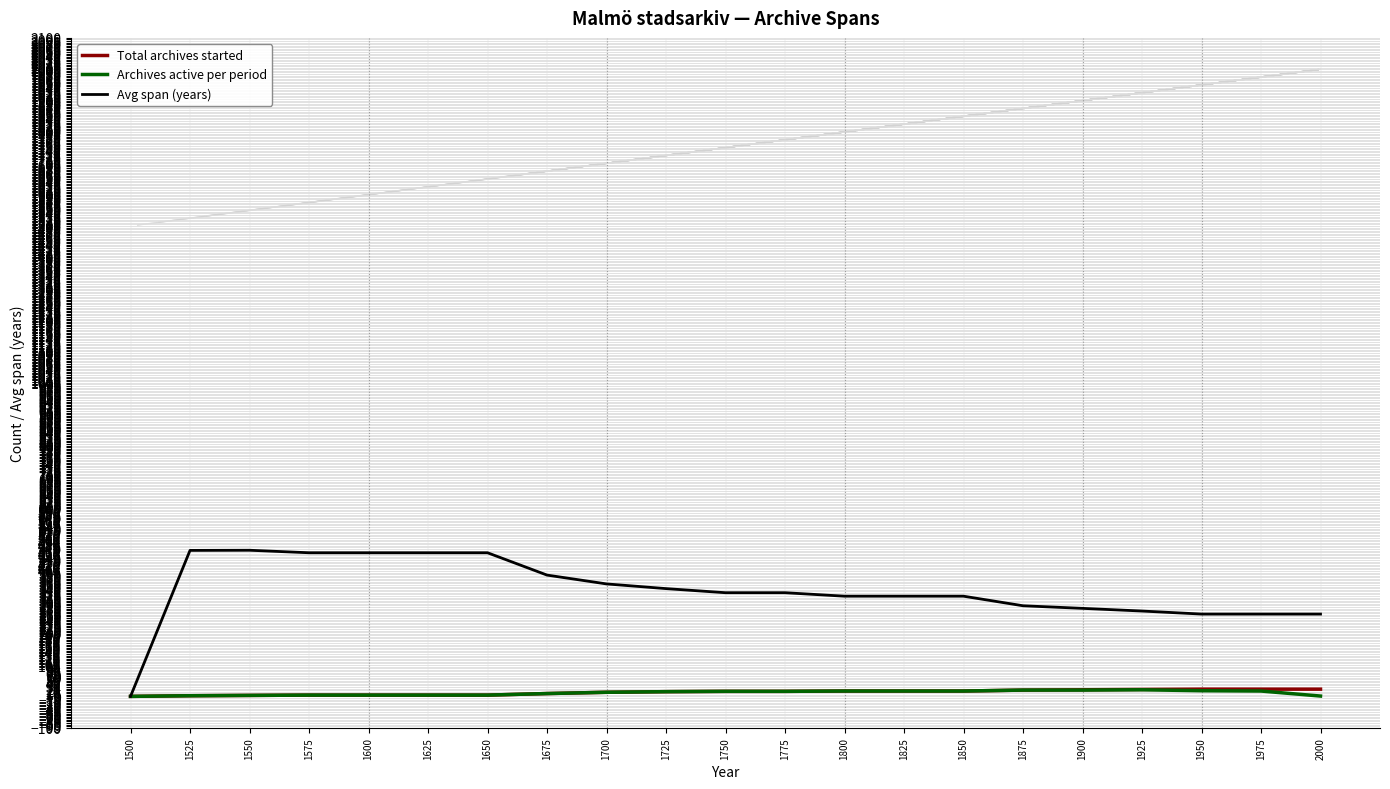

Is it true that Archives active per period equals 3.0 at 1550?

True